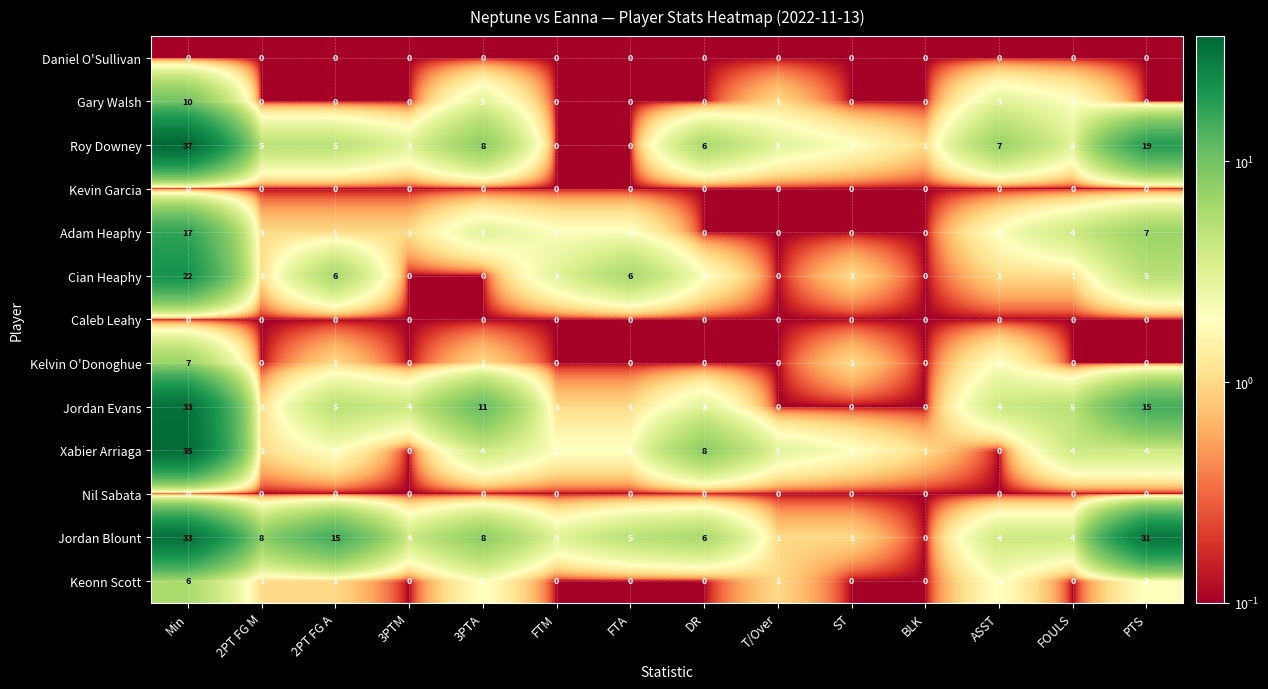

Which category has the highest value in the Kelvin O'Donoghue series?

Min